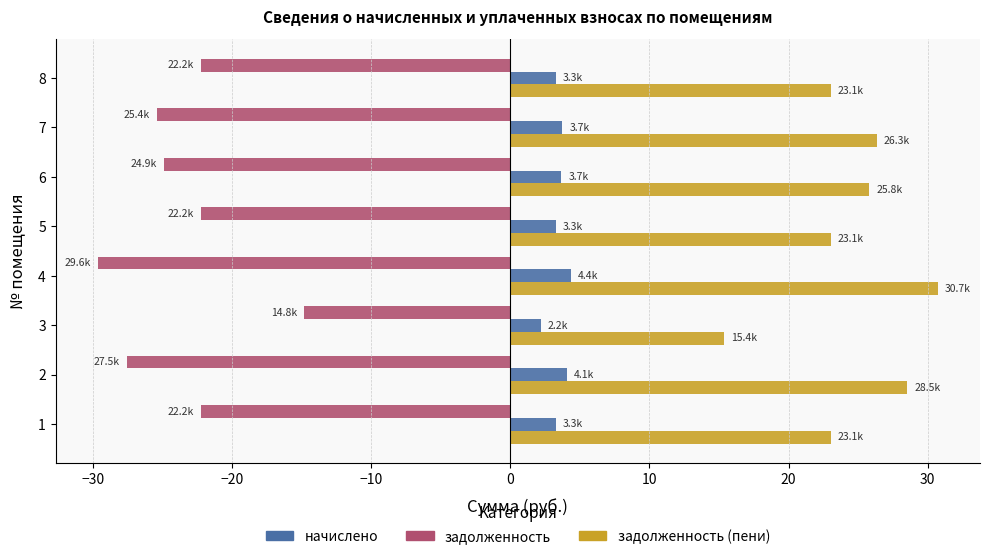

True or false: задолженность has a value of -29.6 at 4.

True